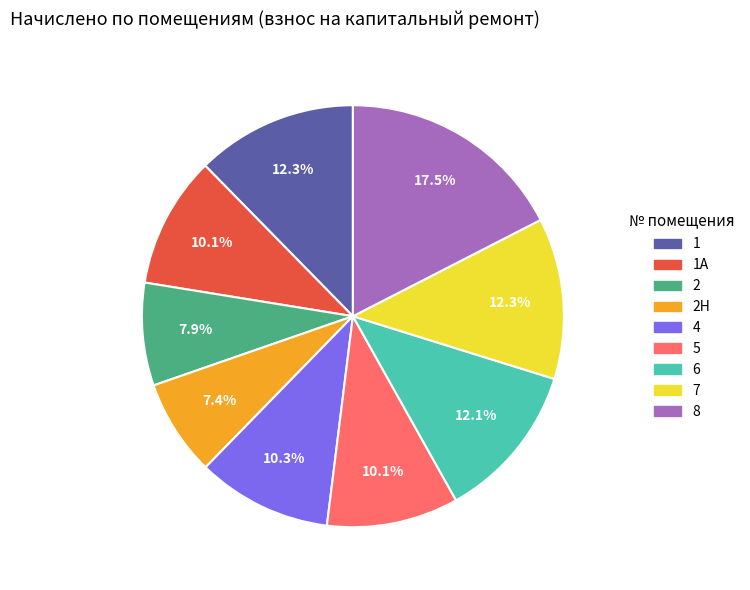

Combined, do 2 and 4 account for over 50%?

No